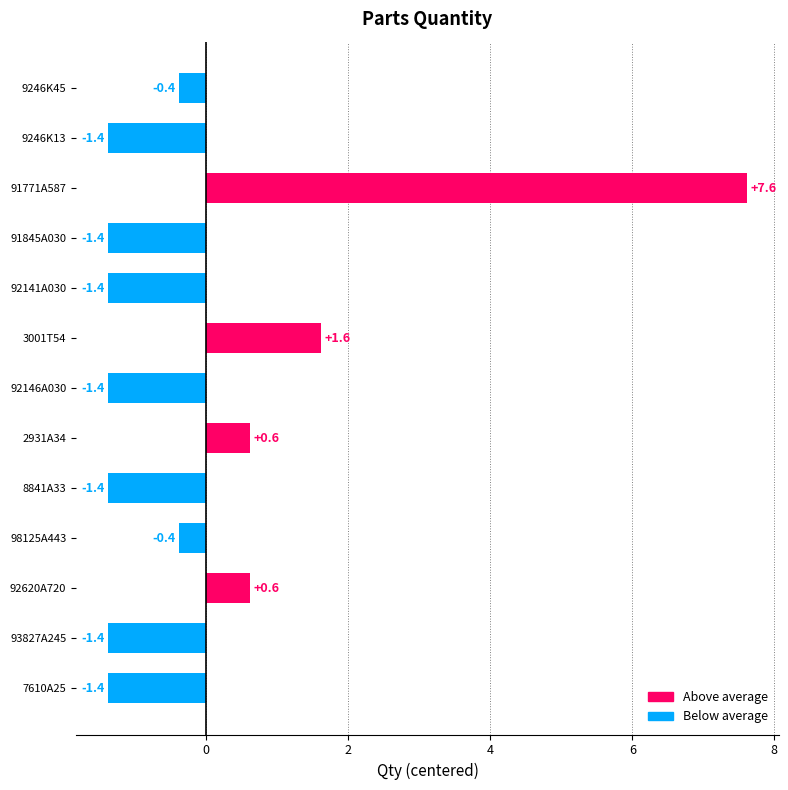

How many data points are less than -1?

7